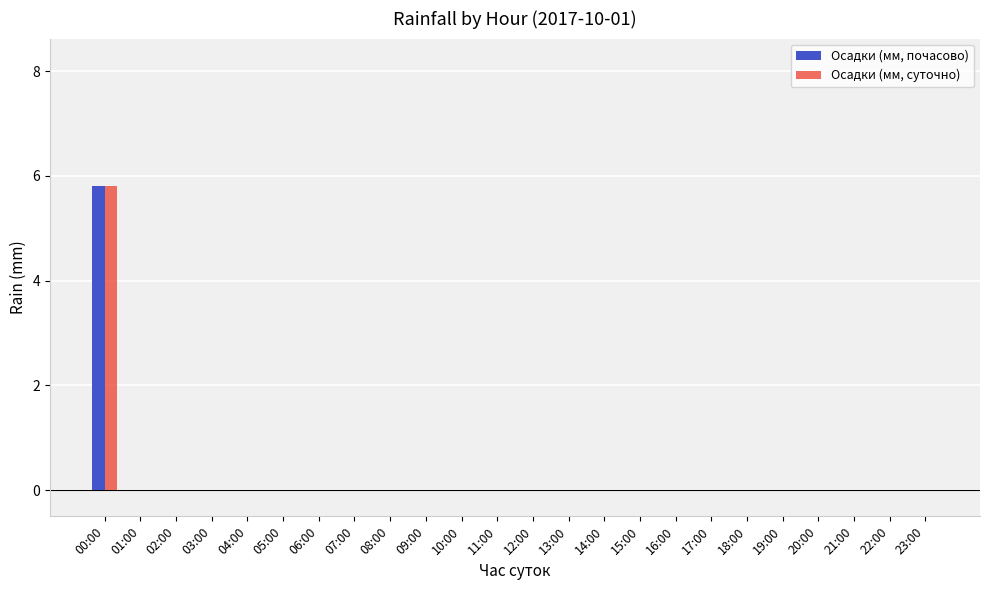

Reading left to right, extract all data points from this chart.

Осадки (мм, почасово): 00:00=5.8	01:00=0.0	02:00=0.0	03:00=0.0	04:00=0.0	05:00=0.0	06:00=0.0	07:00=0.0	08:00=0.0	09:00=0.0	10:00=0.0	11:00=0.0	12:00=0.0	13:00=0.0	14:00=0.0	15:00=0.0	16:00=0.0	17:00=0.0	18:00=0.0	19:00=0.0	20:00=0.0	21:00=0.0	22:00=0.0	23:00=0.0
Осадки (мм, суточно): 00:00=5.8	01:00=0.0	02:00=0.0	03:00=0.0	04:00=0.0	05:00=0.0	06:00=0.0	07:00=0.0	08:00=0.0	09:00=0.0	10:00=0.0	11:00=0.0	12:00=0.0	13:00=0.0	14:00=0.0	15:00=0.0	16:00=0.0	17:00=0.0	18:00=0.0	19:00=0.0	20:00=0.0	21:00=0.0	22:00=0.0	23:00=0.0